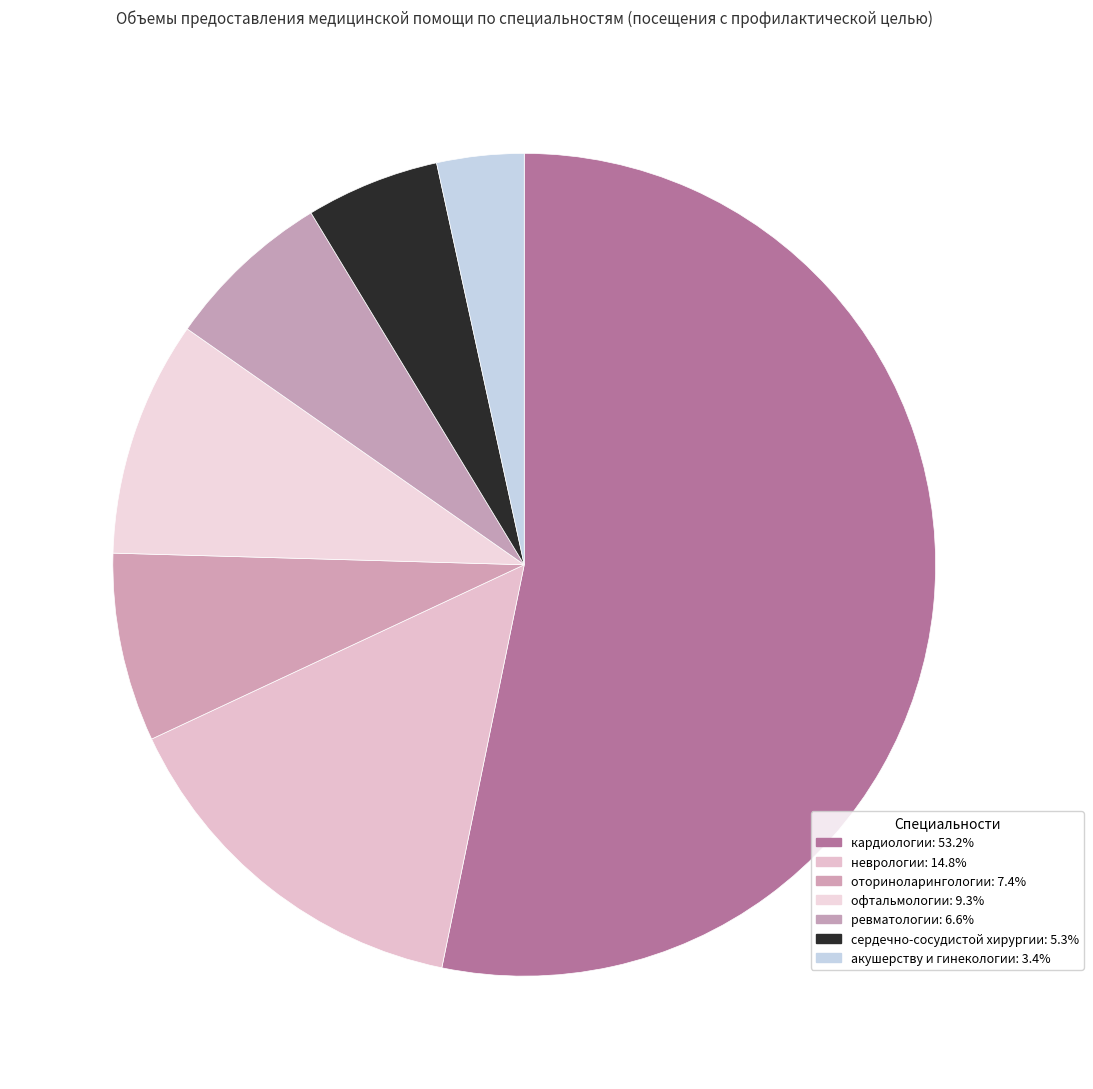

Is кардиологии the majority of the pie?

Yes